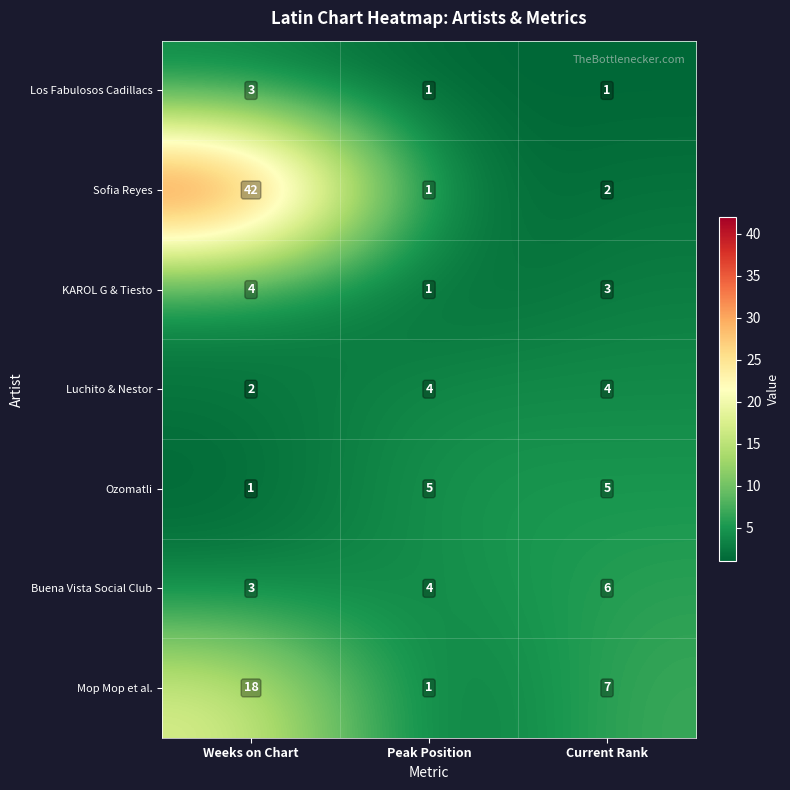

At which category is the sum across all series the highest?

Weeks on Chart